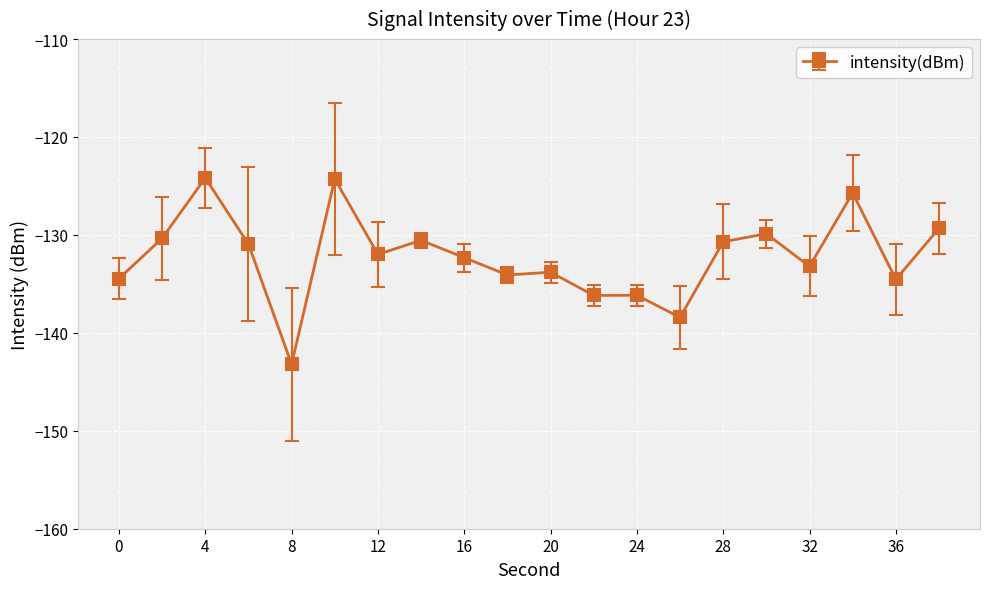

True or false: the data has more than 2 interior local peaks.

True